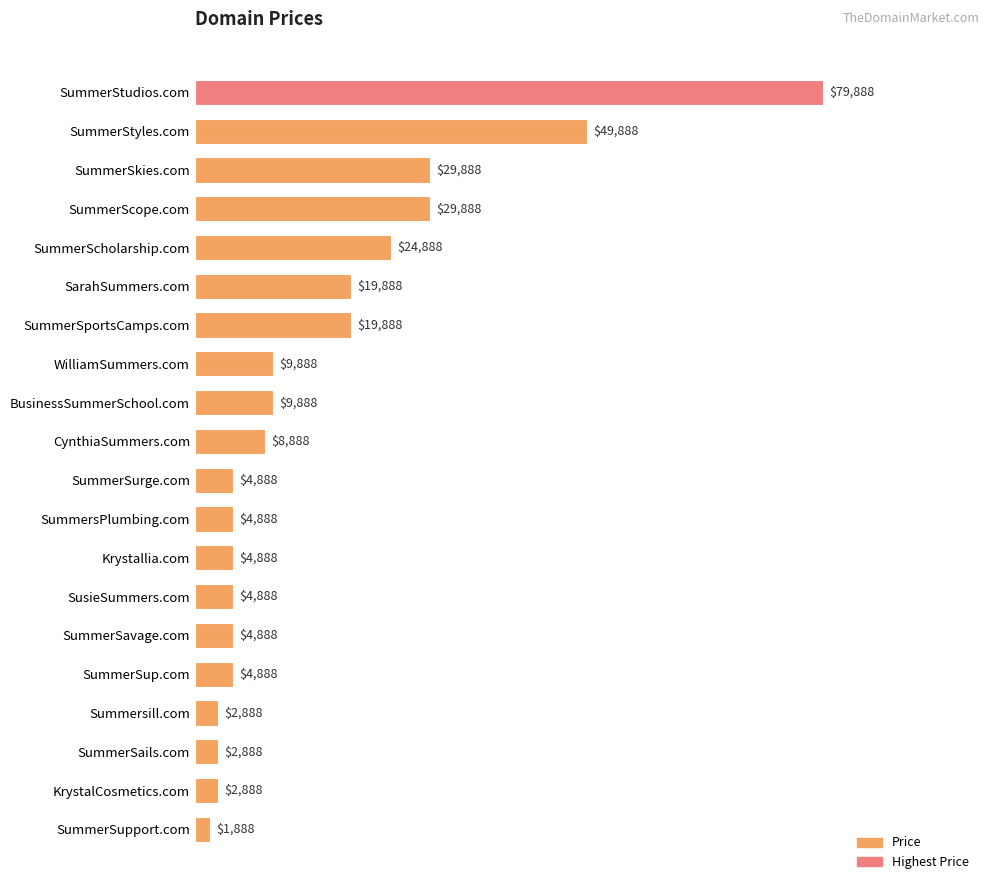

At which label is the value closest to 40888?

SummerStyles.com